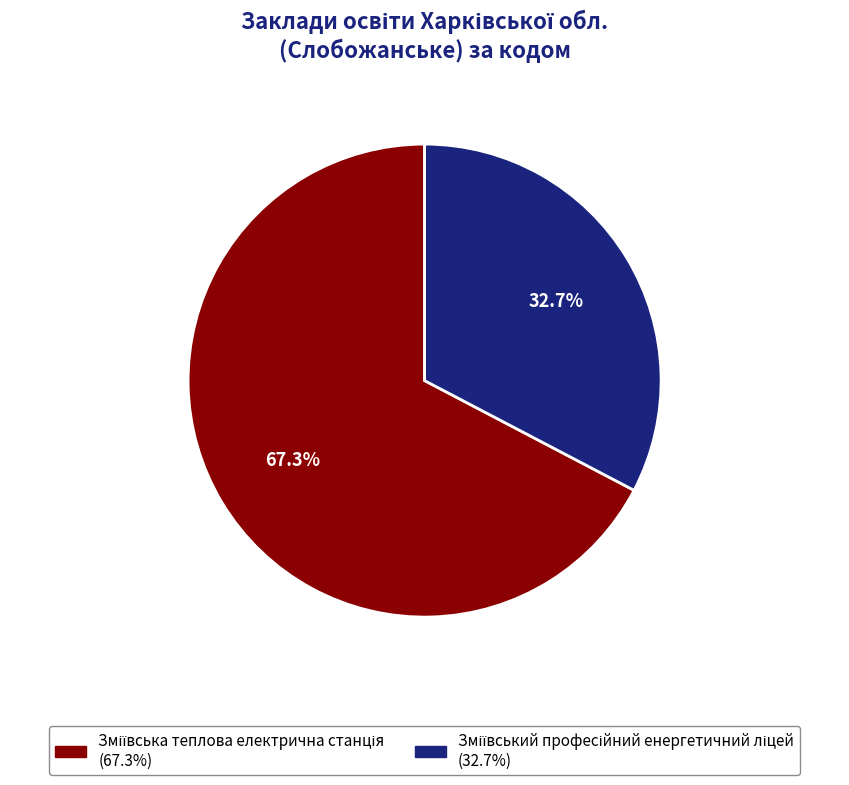

Is there a majority slice in this chart?

Yes